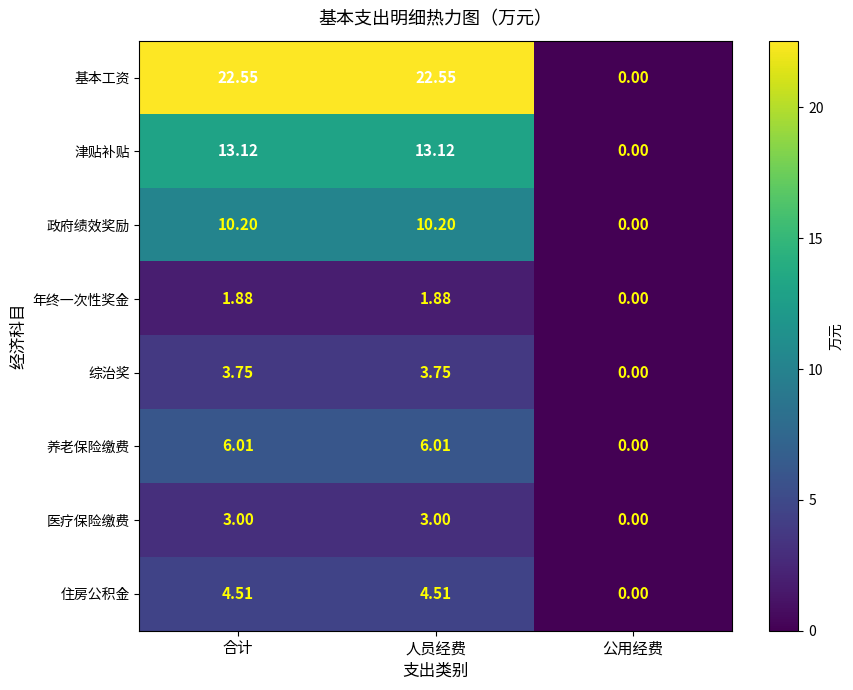

At how many categories does at least one series exceed 20?

2